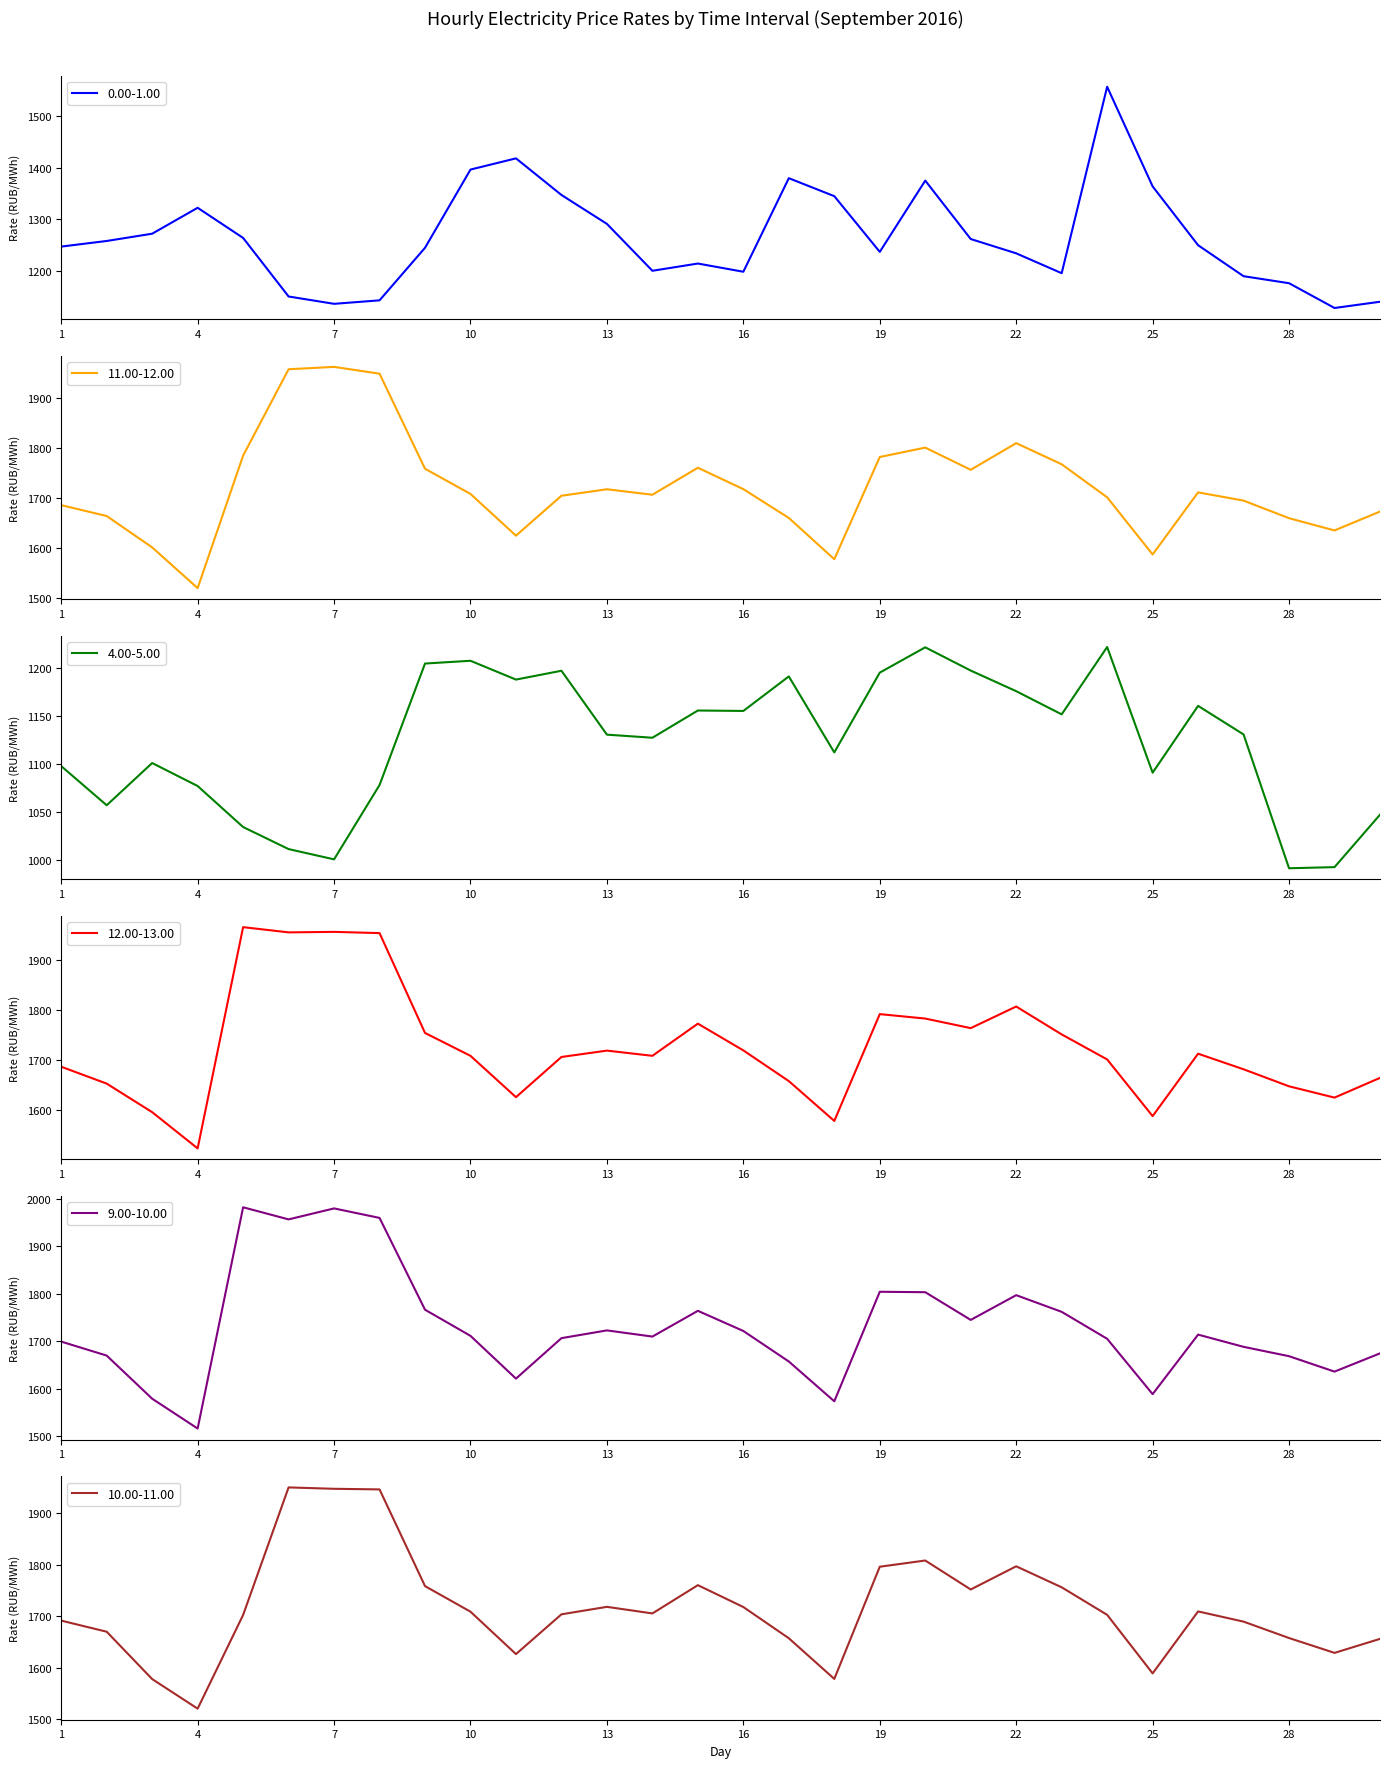

Is it true that 11.00-12.00 equals 1711.9 at 26?

True